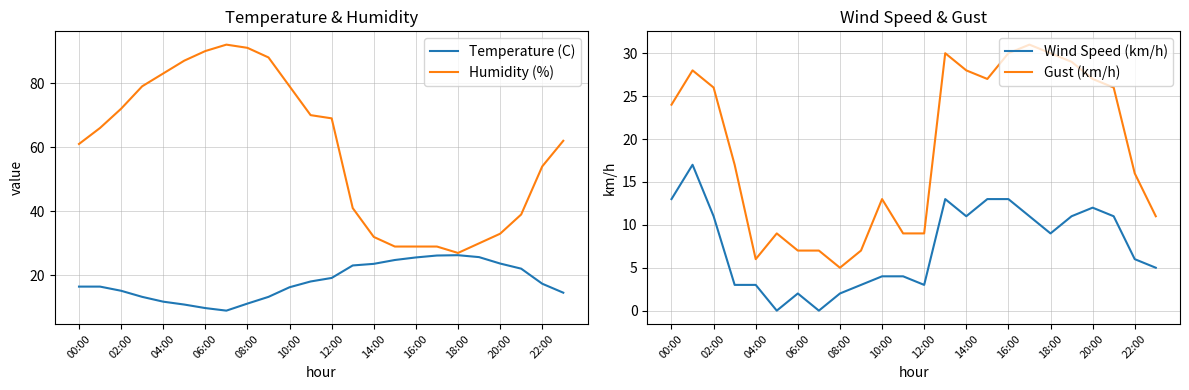

What is the maximum value for Wind Speed (km/h)?

17